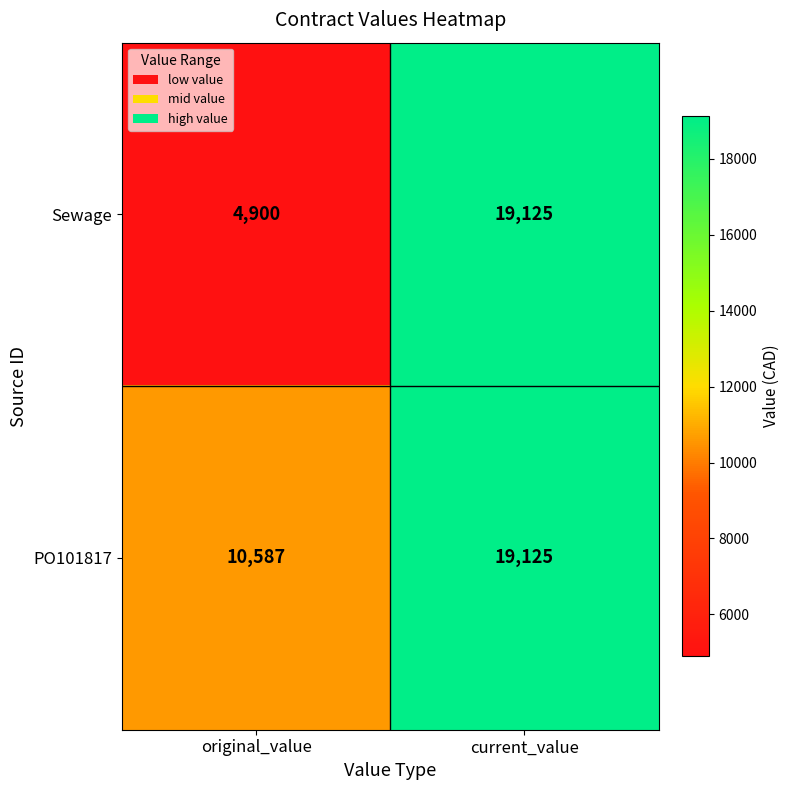

What is the difference between the Sewage values at current_value and original_value?

14225